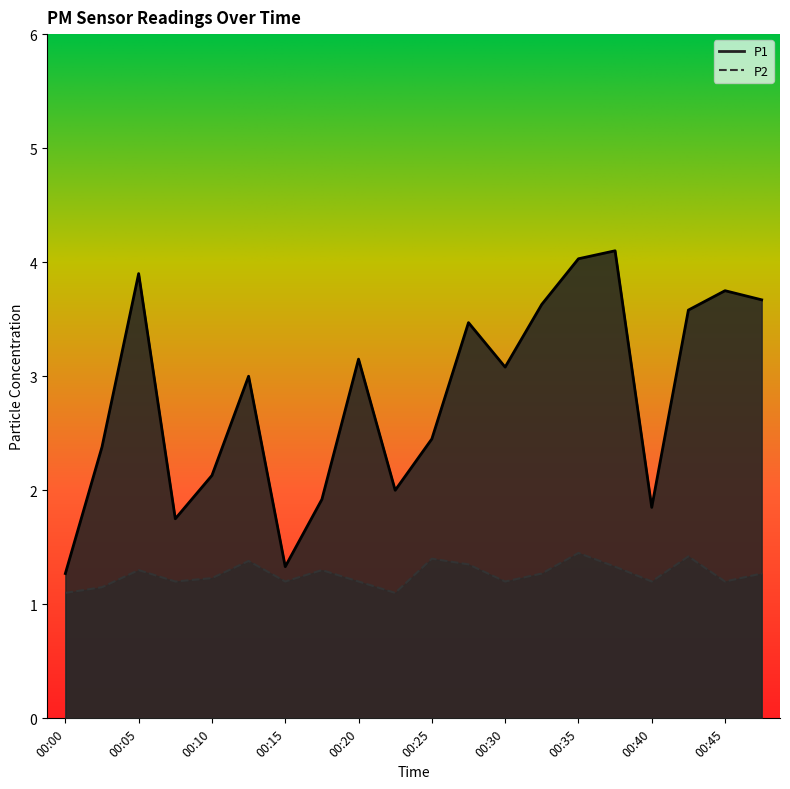

Reading right to left, transcribe all the data shown in this chart.

P1: 00:47=3.7	00:45=3.8	00:42=3.6	00:40=1.9	00:37=4.1	00:35=4.0	00:32=3.6	00:30=3.1	00:27=3.5	00:25=2.5	00:22=2.0	00:20=3.1	00:17=1.9	00:15=1.3	00:13=3.0	00:10=2.1	00:08=1.8	00:05=3.9	00:03=2.4	00:00=1.3
P2: 00:47=1.3	00:45=1.2	00:42=1.4	00:40=1.2	00:37=1.3	00:35=1.4	00:32=1.3	00:30=1.2	00:27=1.4	00:25=1.4	00:22=1.1	00:20=1.2	00:17=1.3	00:15=1.2	00:13=1.4	00:10=1.2	00:08=1.2	00:05=1.3	00:03=1.1	00:00=1.1